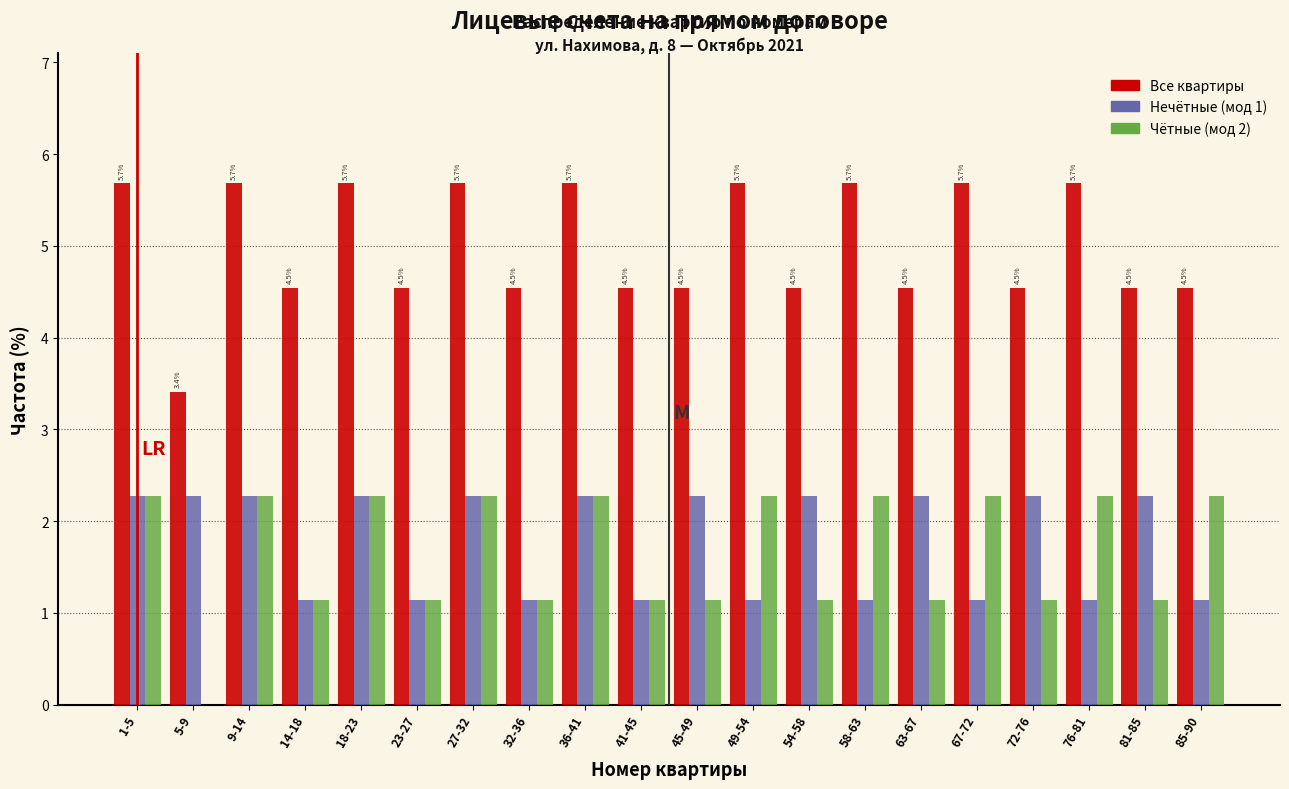

What is the sum of all Чётные (мод 2) values?

33.0